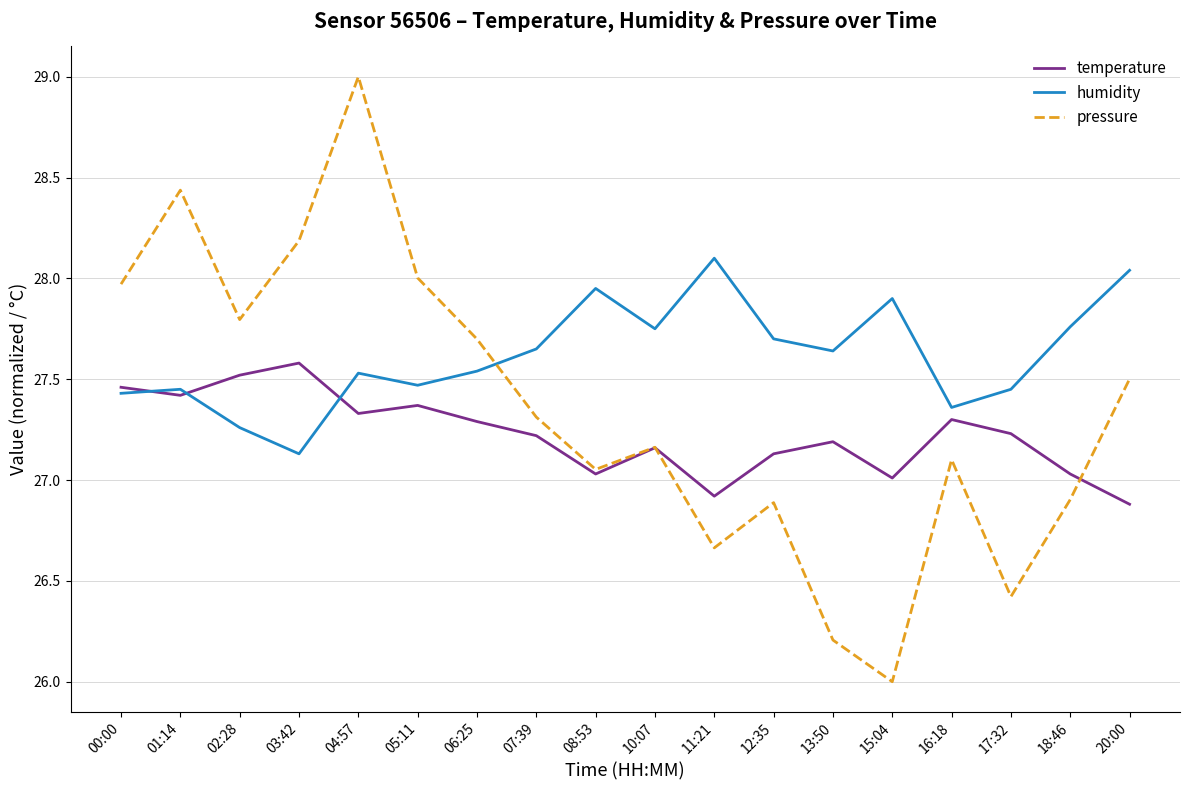

Is the value of humidity at 13:50 greater than the value of temperature at 12:35?

Yes